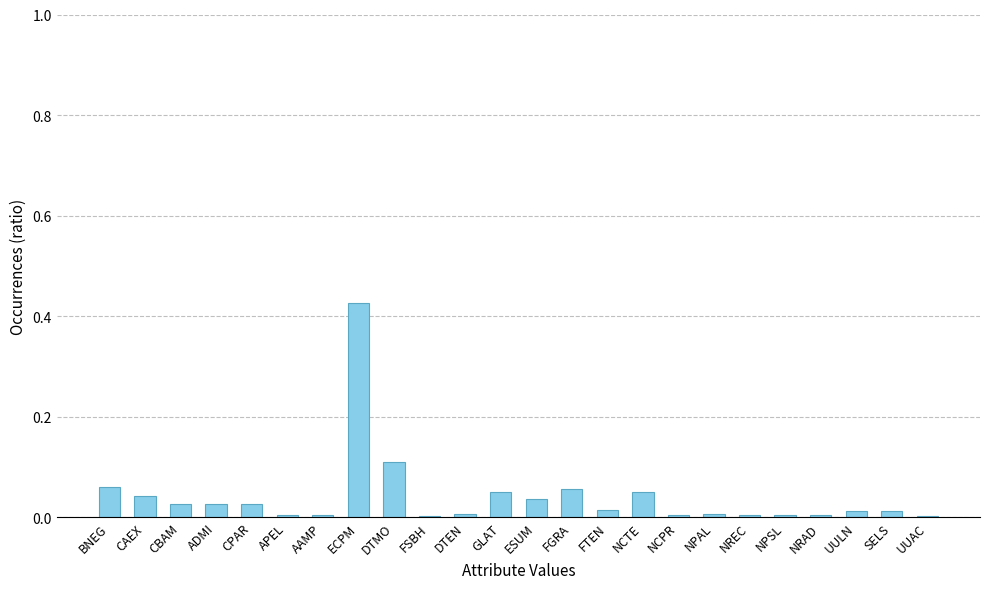

Which has a higher value, ADMI or DTMO?

DTMO